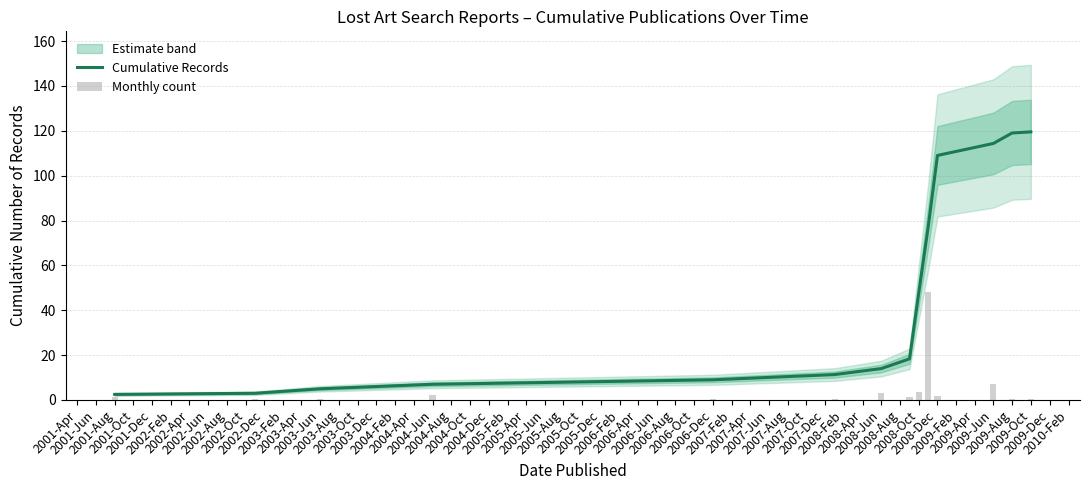

What is the highest value of the Cumulative Records series?

119.5